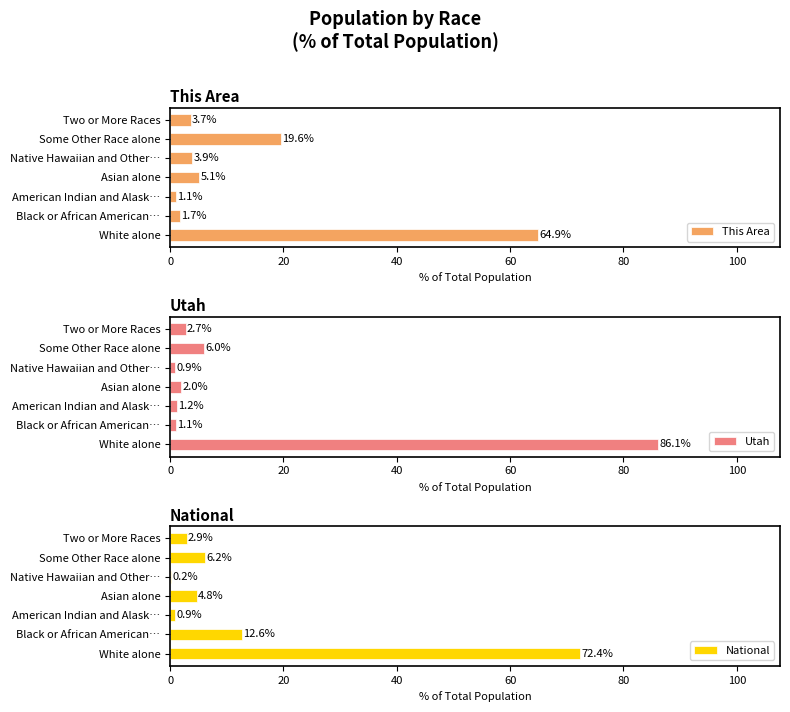

How many bars are there in each group?

3